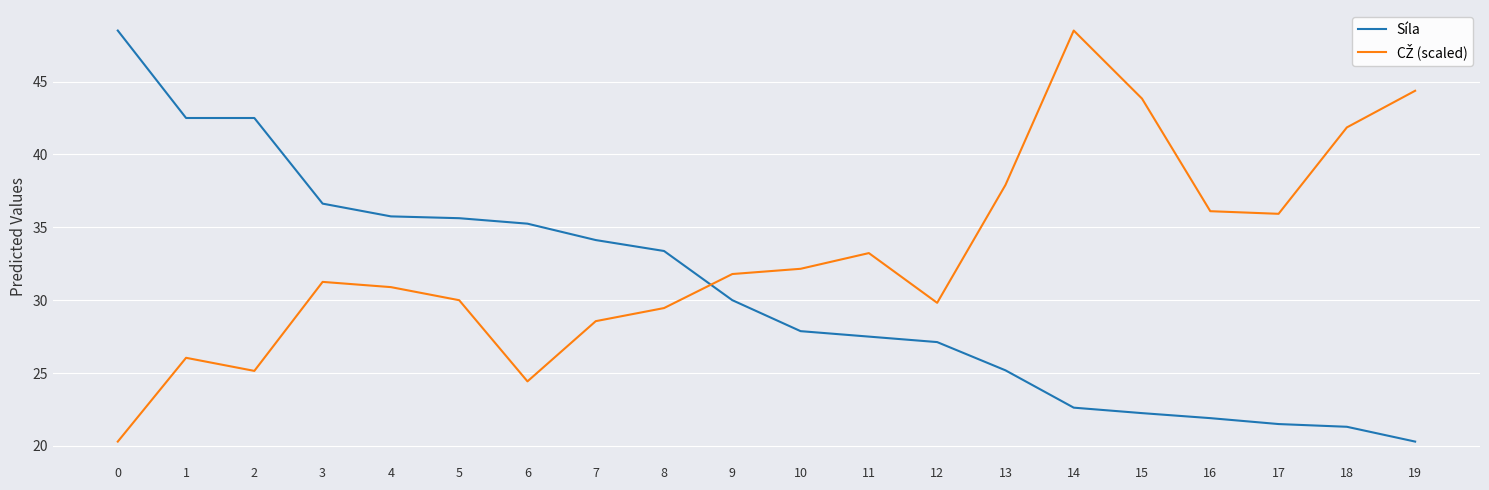

What is the greatest value displayed?

48.5